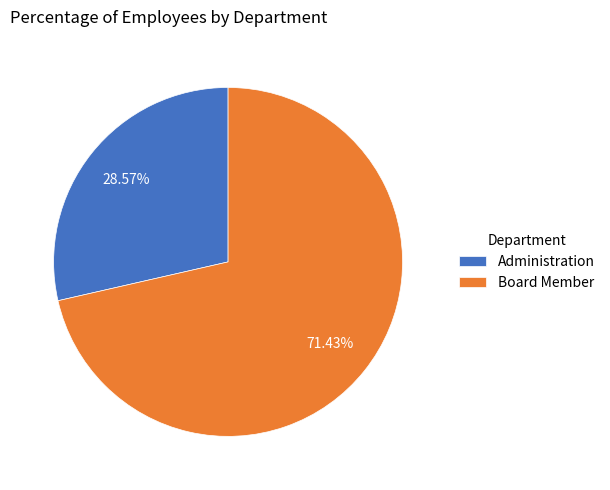

Which slice represents more than half of the pie?

Board Member